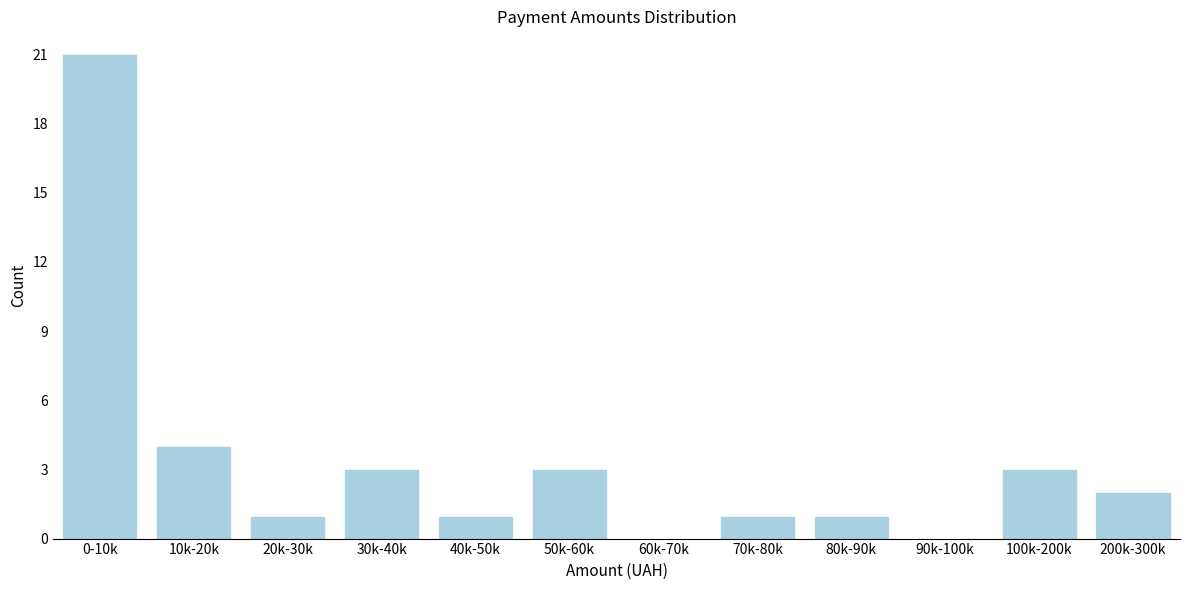

Reading left to right, what are all the values shown in this chart?

0-10k=21	10k-20k=4	20k-30k=1	30k-40k=3	40k-50k=1	50k-60k=3	60k-70k=0	70k-80k=1	80k-90k=1	90k-100k=0	100k-200k=3	200k-300k=2